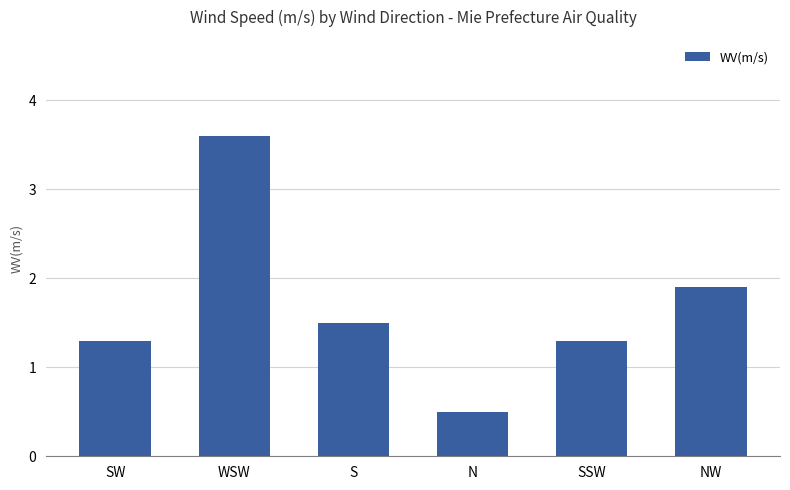

What is the minimum value shown in the chart?

0.5